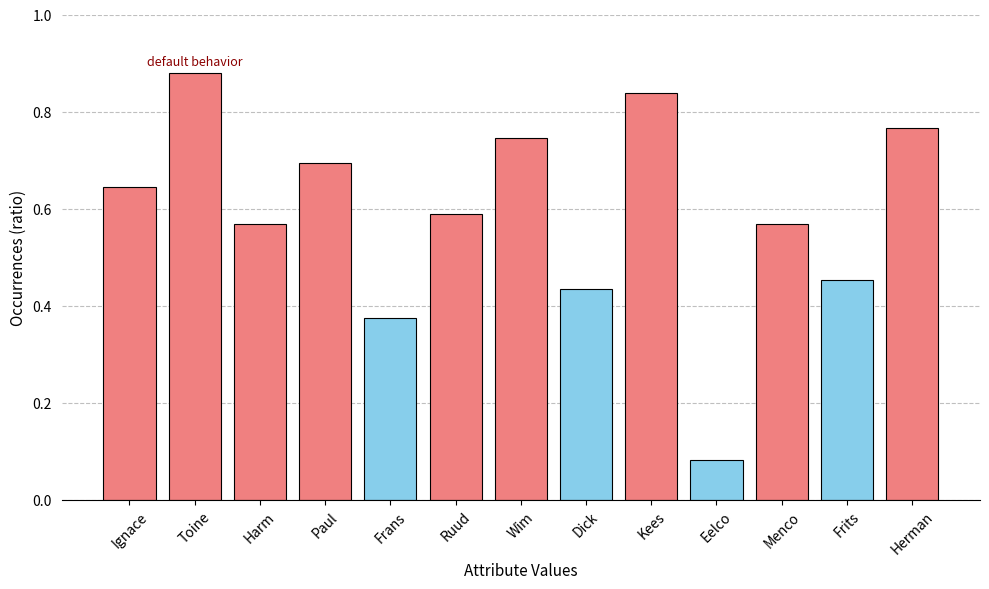

Count the number of data series in this chart.

1